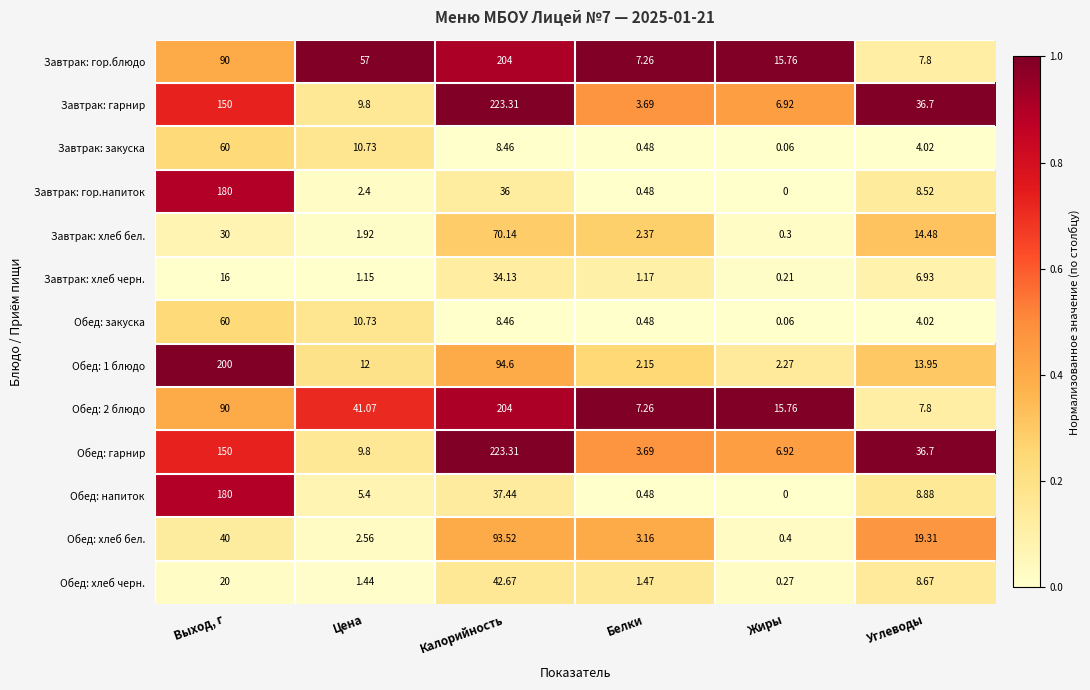

At which label does Завтрак: гарнир first exceed 36?

Выход, г